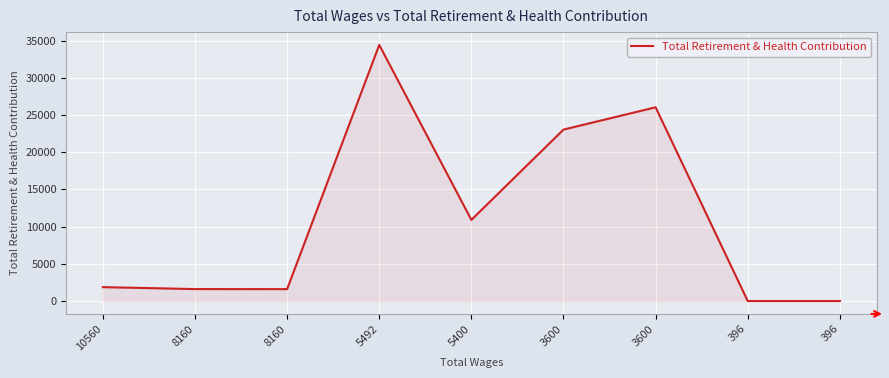

At which label is the value closest to 17214?

3600